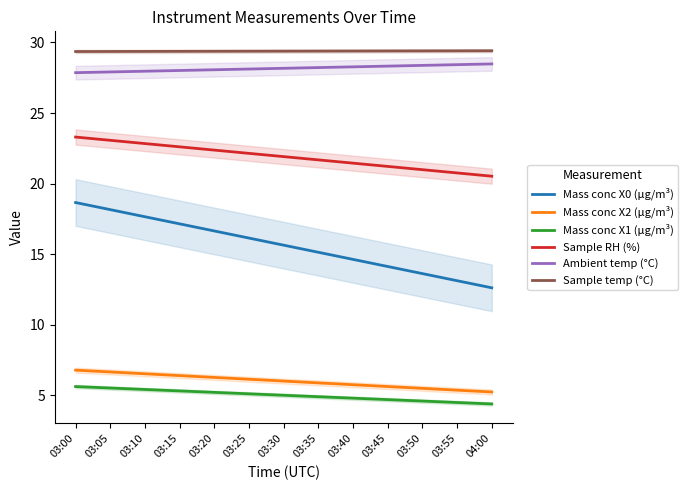

What is the sum of all Sample RH (%) values?

284.8